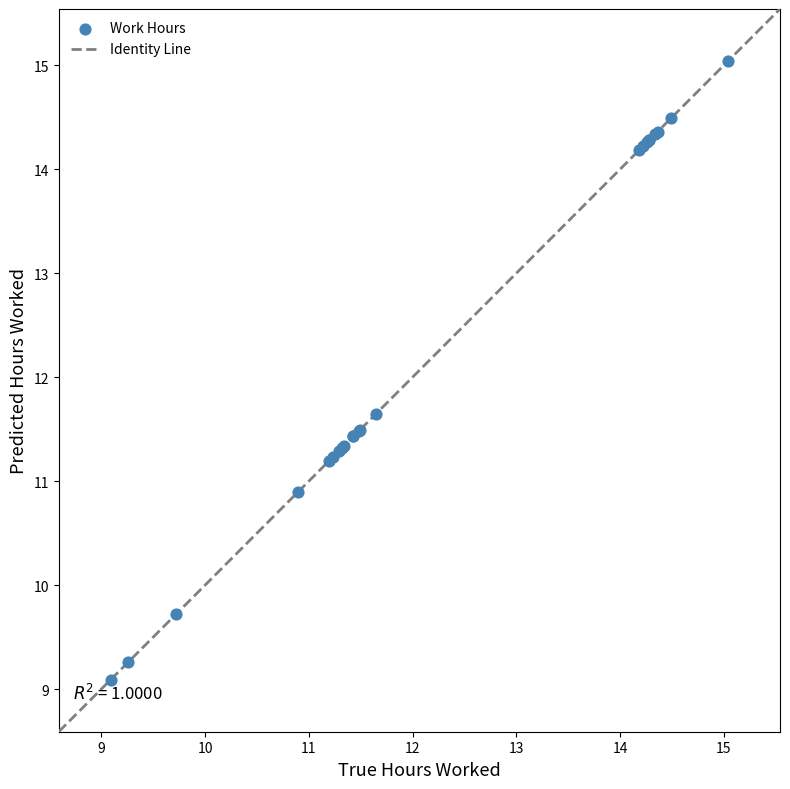

What Y value in the scatter plot is closest to 12?

11.7